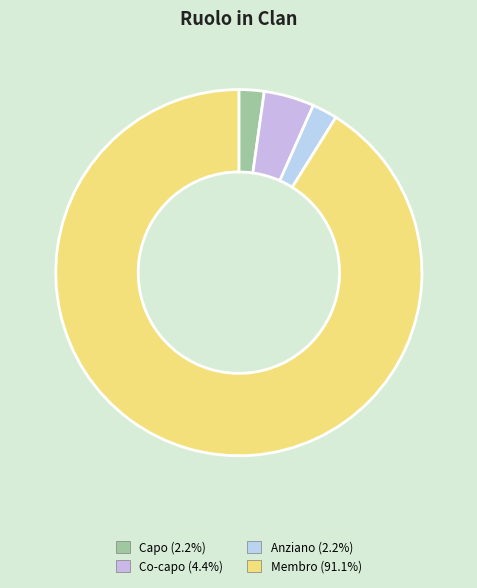

What is the largest slice in the pie chart?

Membro